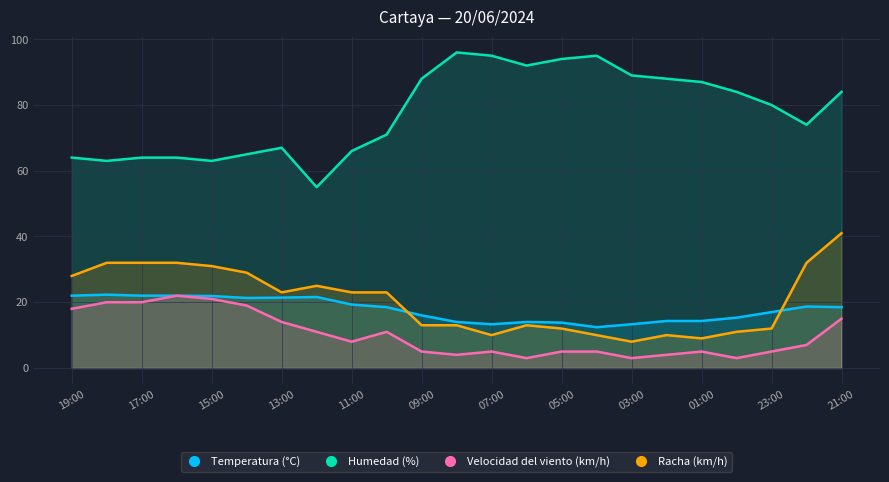

The Racha (km/h) series shows 32.0 at 16:00. True or false?

True